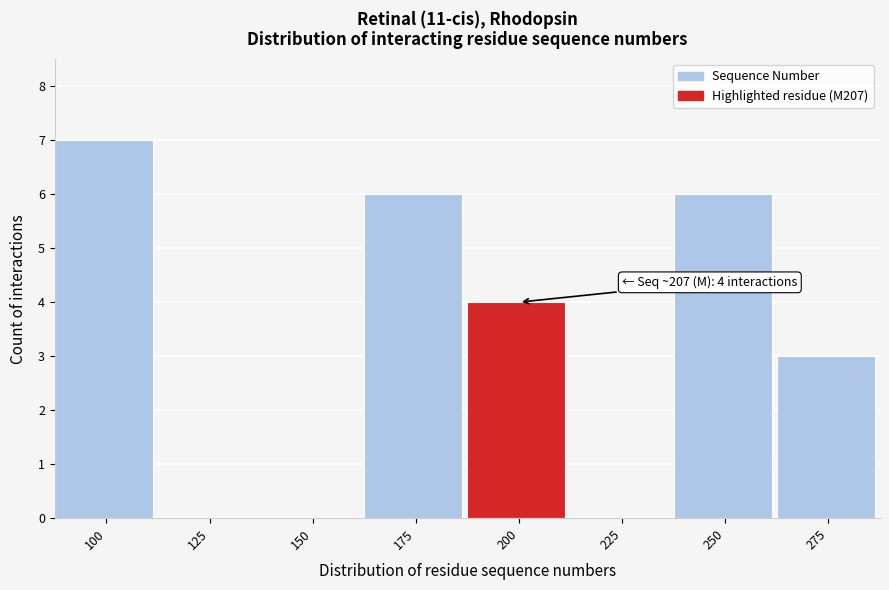

Reading left to right, transcribe all the data shown in this chart.

100=7	125=0	150=0	175=6	200=4	225=0	250=6	275=3